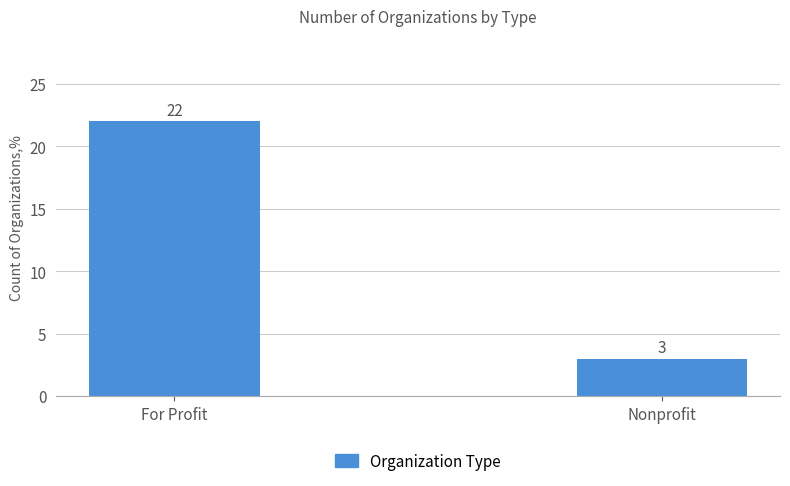

Approximately how many times larger is the value at Nonprofit compared to For Profit?

0.1